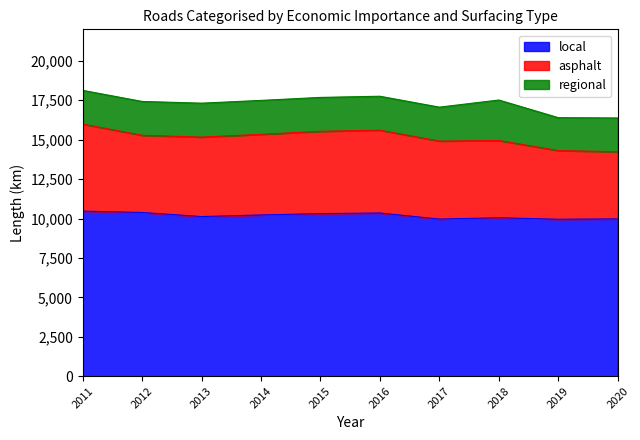

What is the value of the asphalt point at the 8th from the left?

4903